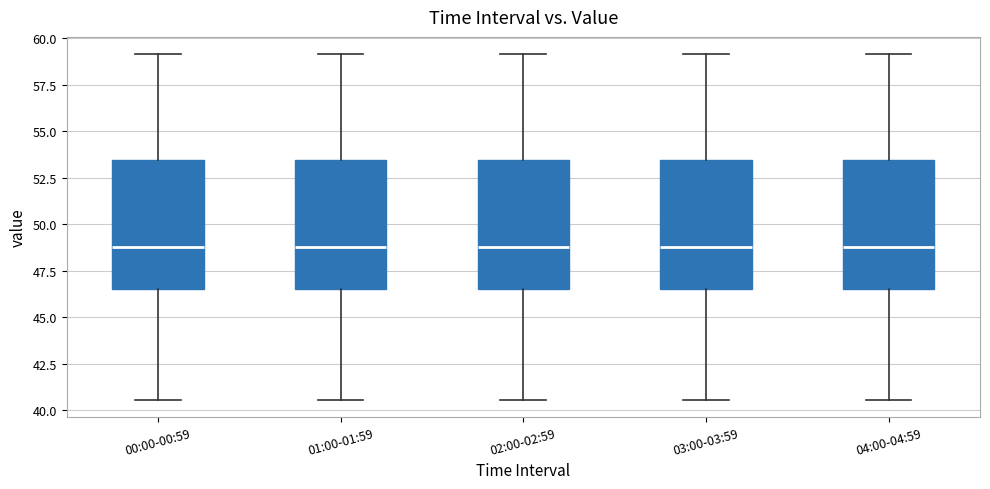

Where does the median line of the box for 03:00-03:59 sit on the y-axis? The values are not printed on the chart, so give them approximately, as read against the axis.

49.0